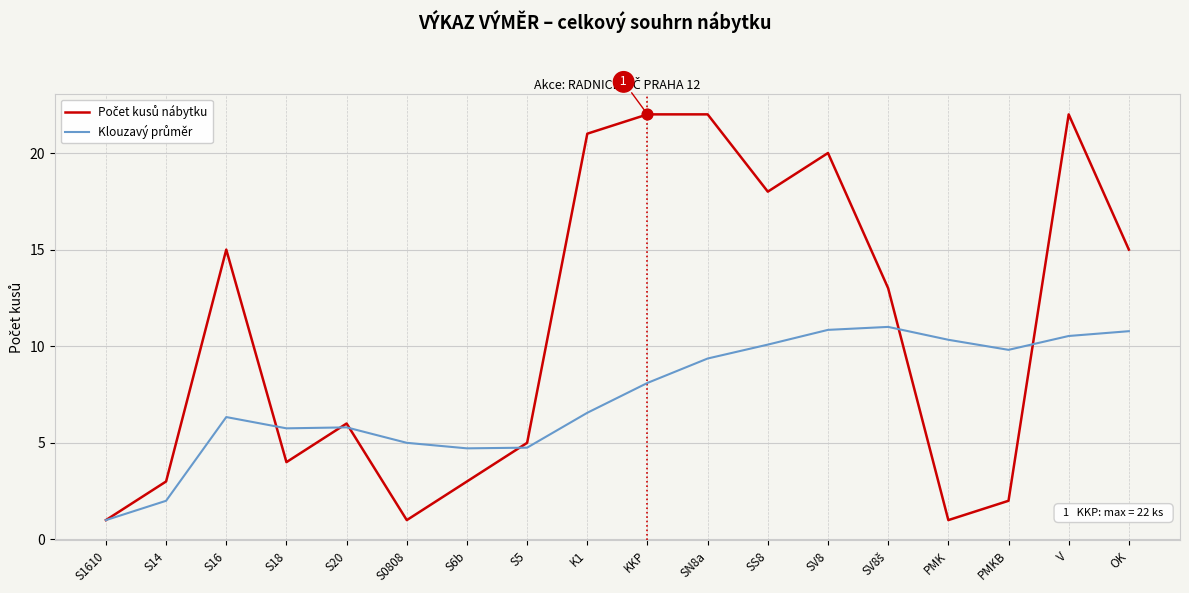

What is the spread (max minus min) of values at K1?

14.4